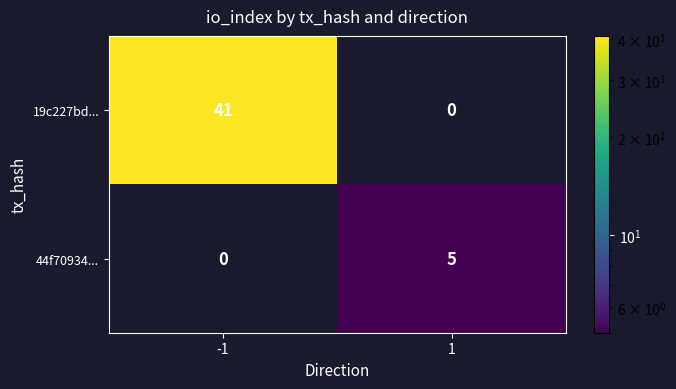

Is it true that 44f70934... equals 5 at 1?

True